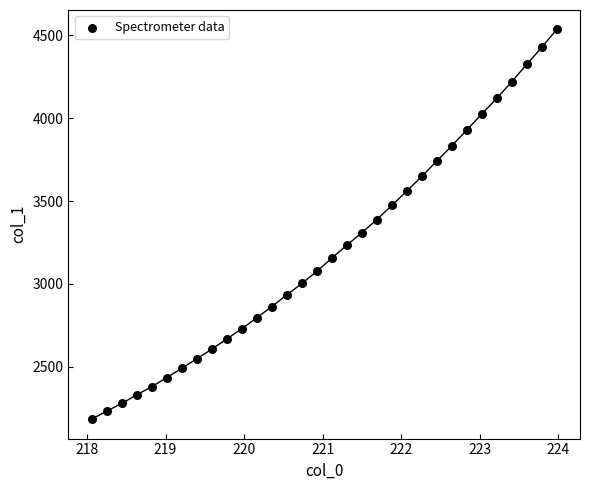

What is the range of X values (max minus min)?

5.9